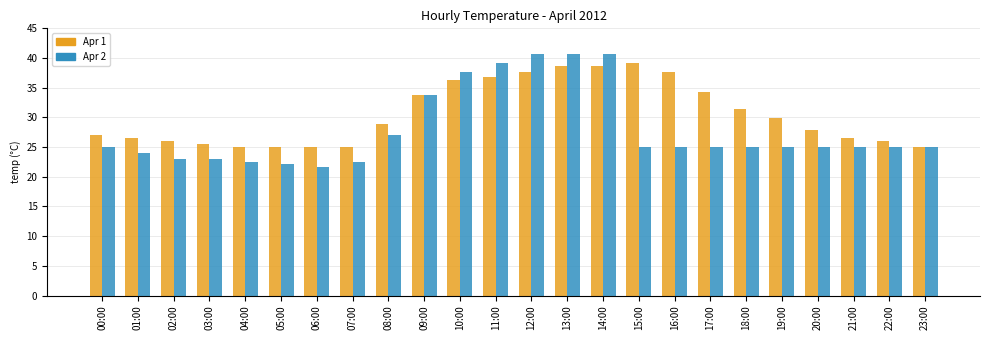

Which series has the largest range (max minus min)?

Apr 2